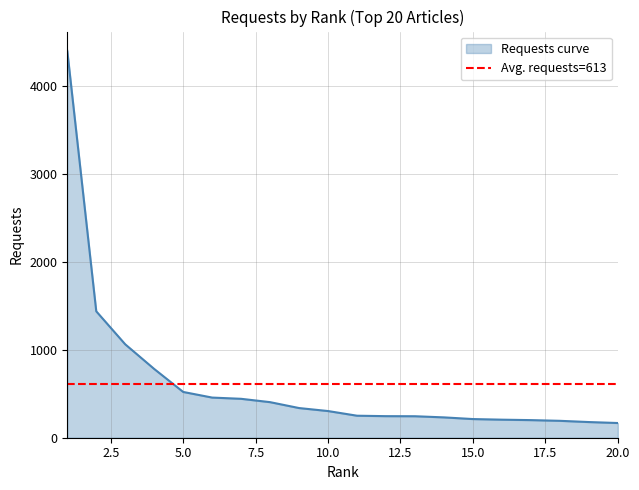

What is the minimum value shown in the chart?

167